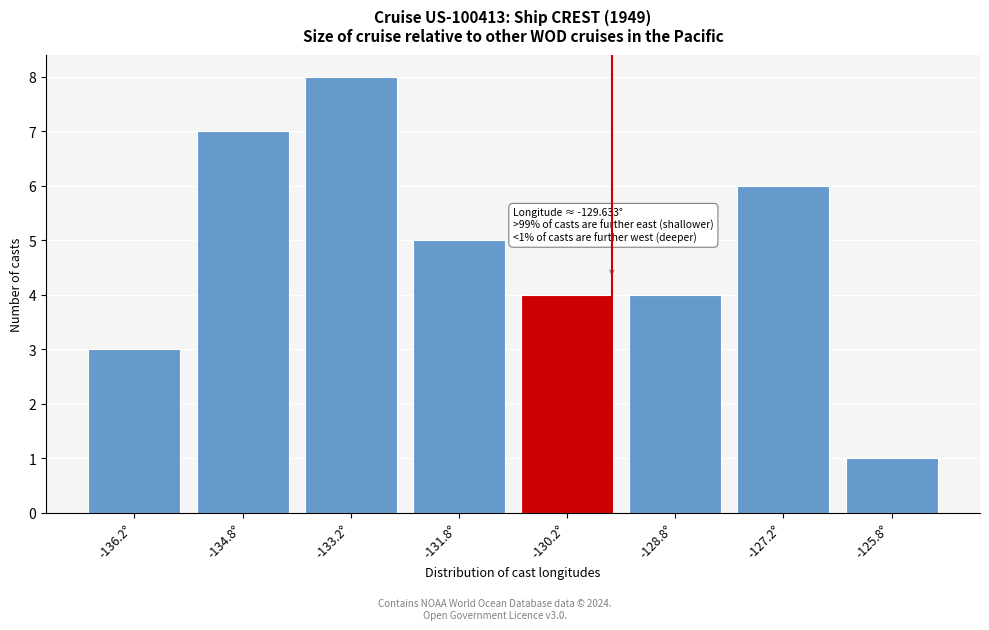

Over which range of the x-axis is the bar tallest?

-134.0 to -132.5